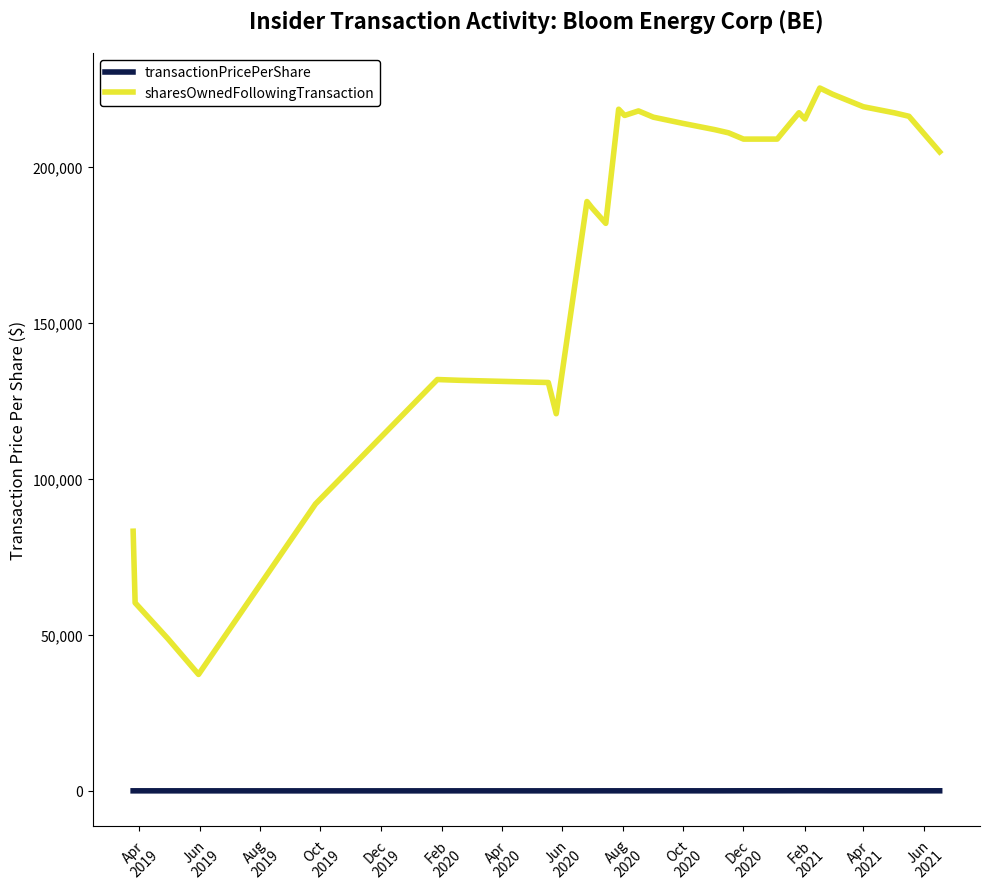

List the series in order of their overall mean, highest first.

sharesOwnedFollowingTransaction, transactionPricePerShare